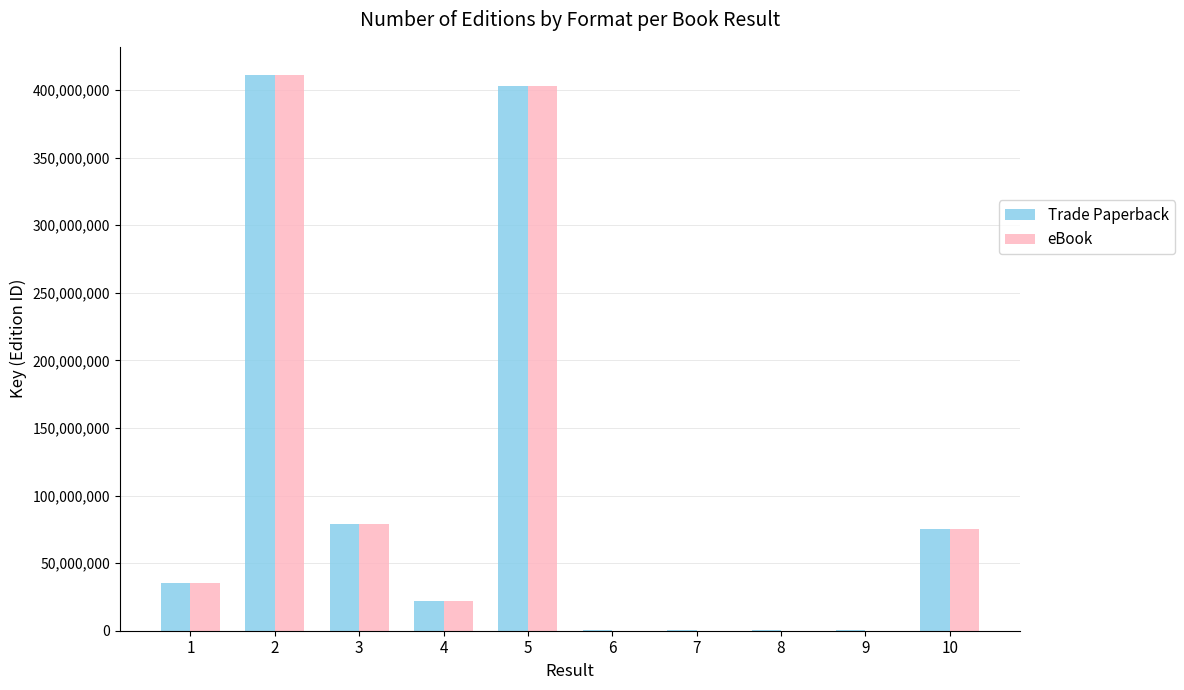

What is the highest value of the Trade Paperback series?

411416916